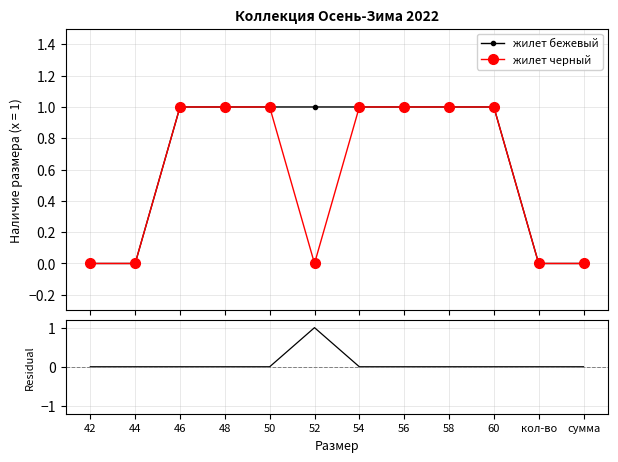

Reading left to right, what are all the values shown in this chart?

жилет бежевый: 42=0	44=0	46=1	48=1	50=1	52=1	54=1	56=1	58=1	60=1	кол-во=0	сумма=0
жилет черный: 42=0	44=0	46=1	48=1	50=1	52=0	54=1	56=1	58=1	60=1	кол-во=0	сумма=0
Residual: 42=0	44=0	46=0	48=0	50=0	52=1	54=0	56=0	58=0	60=0	кол-во=0	сумма=0